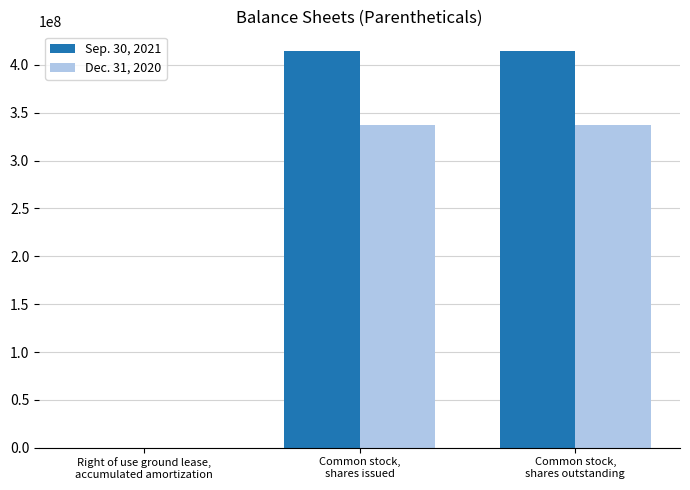

Which series has the largest total across all categories?

Sep. 30, 2021